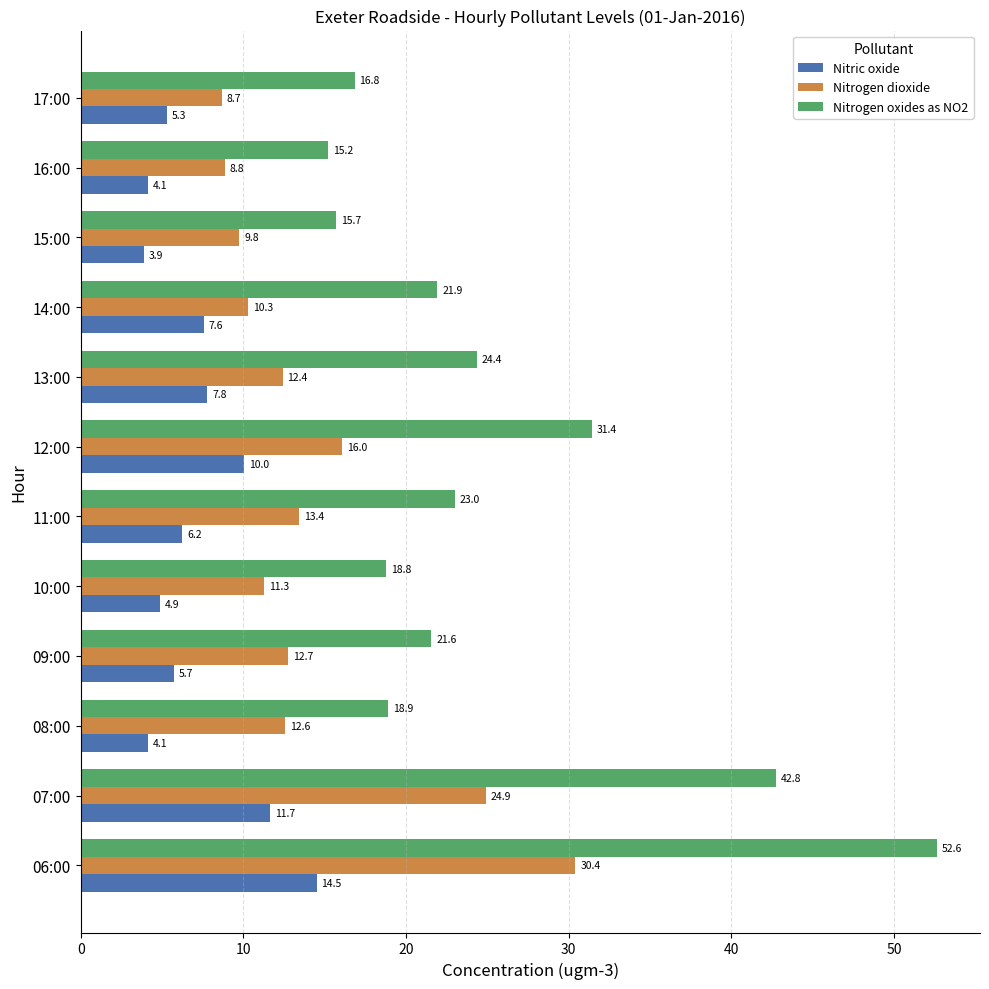

Which series has the largest total across all categories?

Nitrogen oxides as NO2